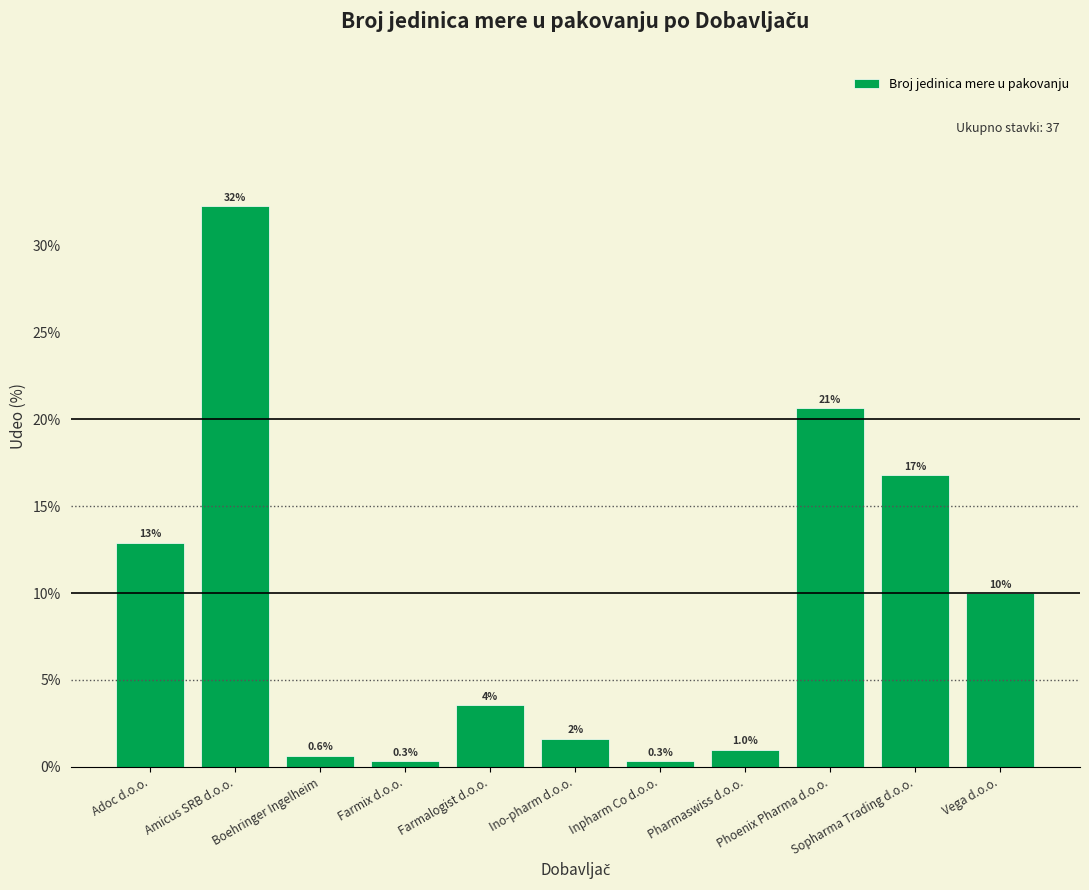

What is the label of the 4th bar from the right?

Pharmaswiss d.o.o.